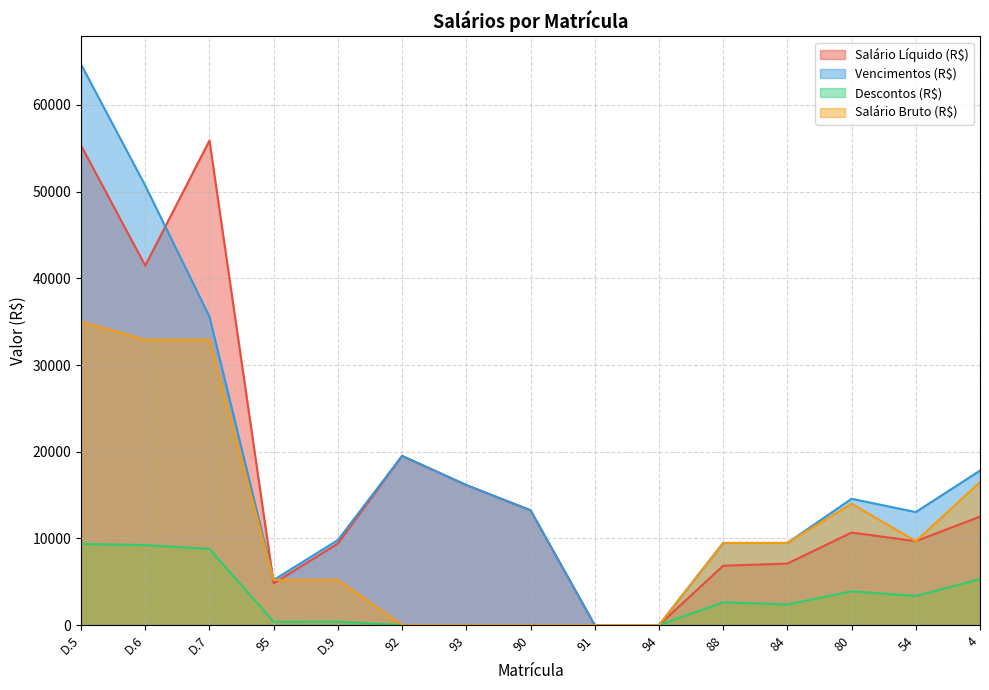

What is the sum of the Vencimentos (R$) values at 80 and D.6?

65264.9